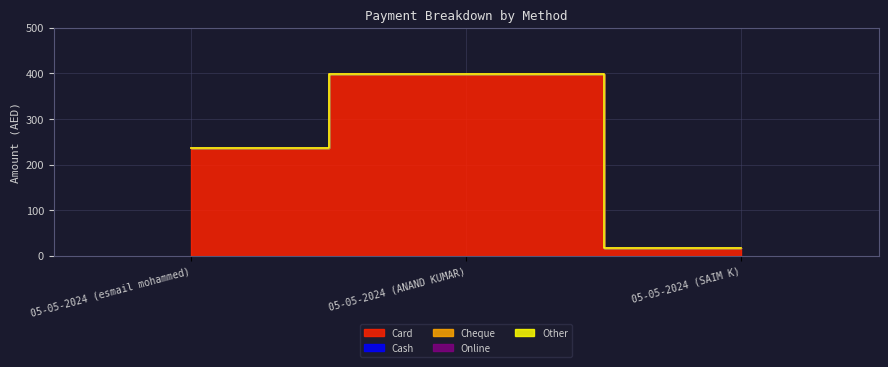

What is the greatest value displayed?

399